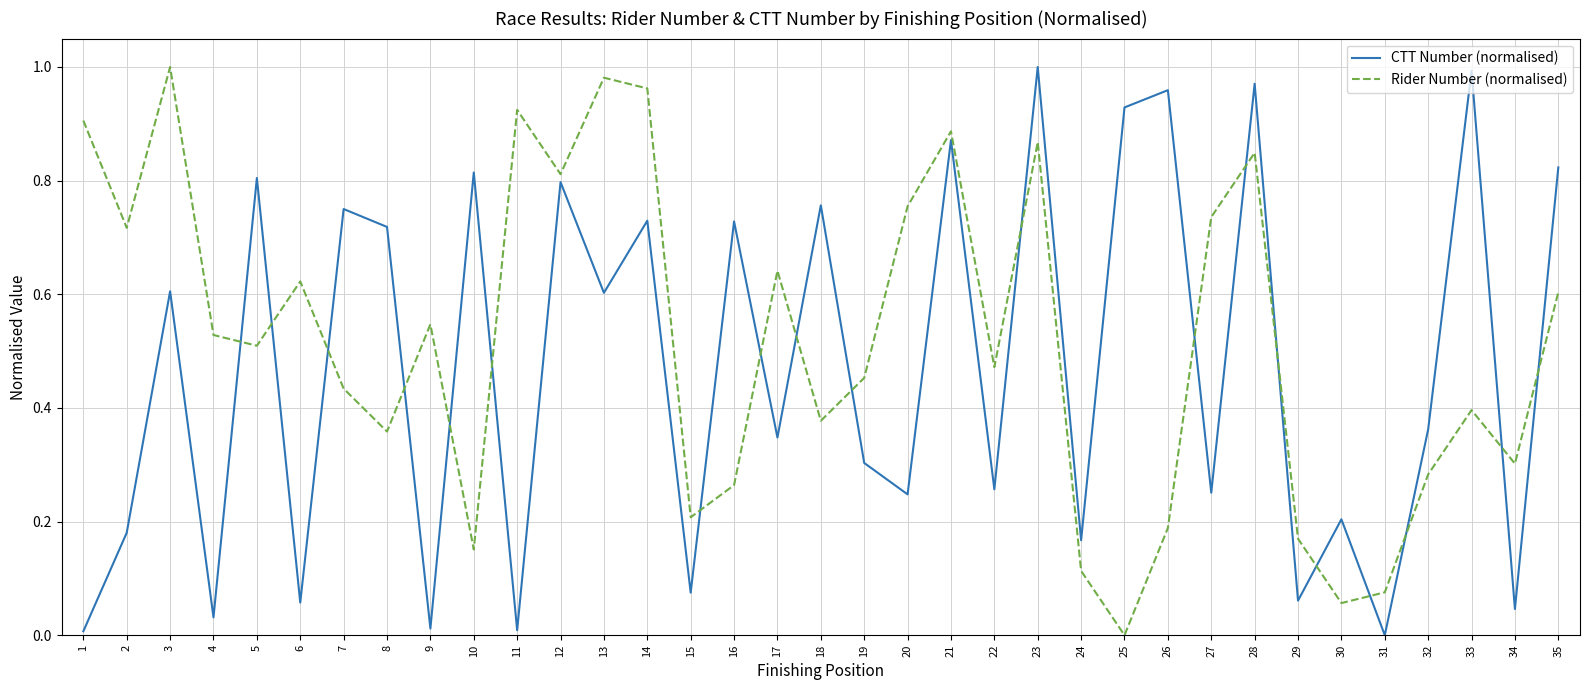

Between 14 and 30, which series saw the biggest shift?

Rider Number (normalised)